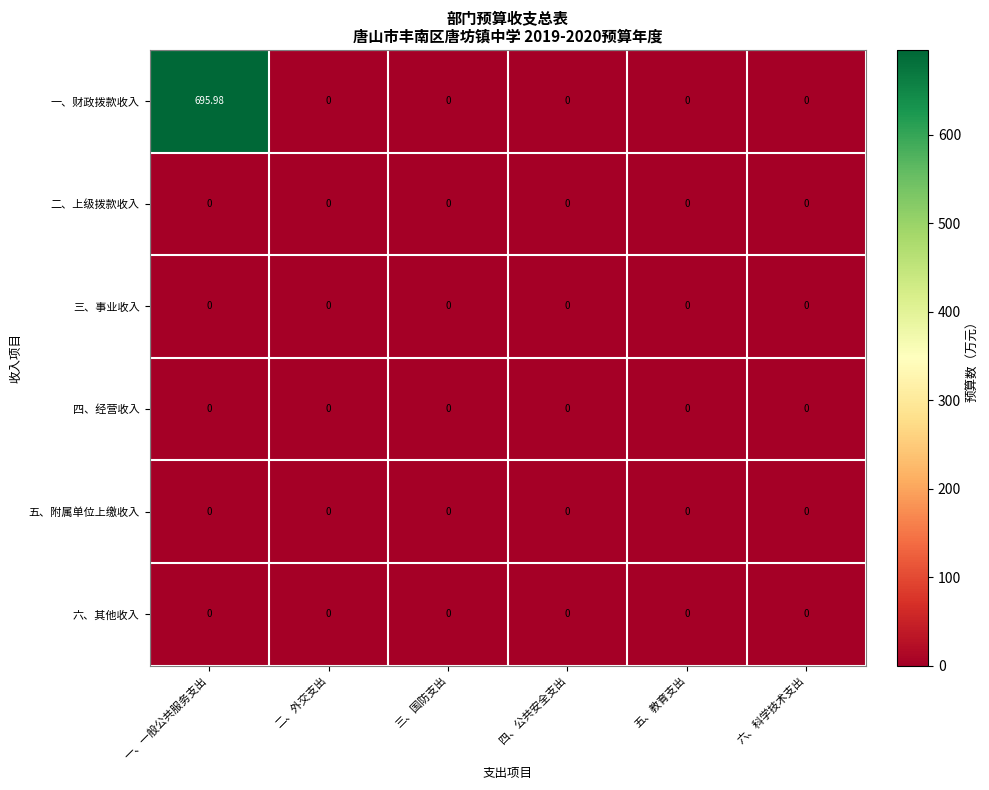

Which series has the largest total across all categories?

一、财政拨款收入